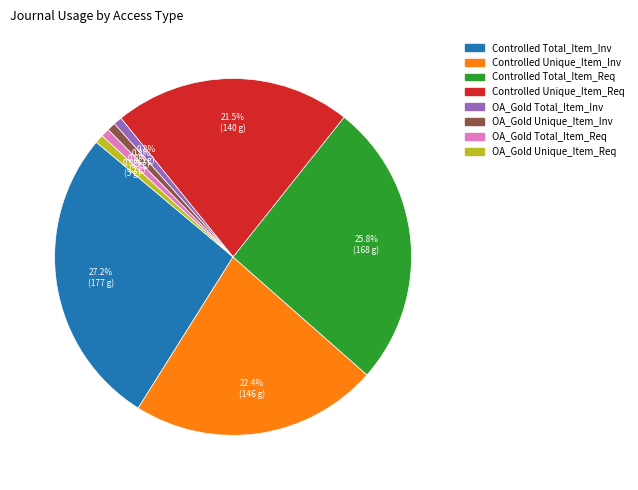

Count the number of slices in the pie.

8